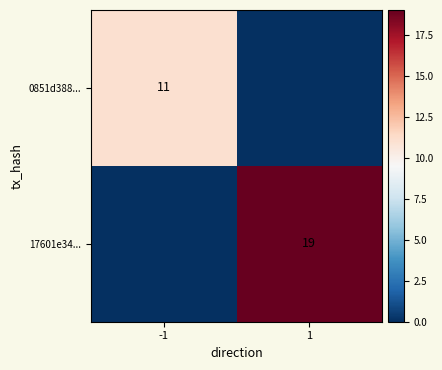

True or false: 0851d388... has a value of 19 at -1.

False